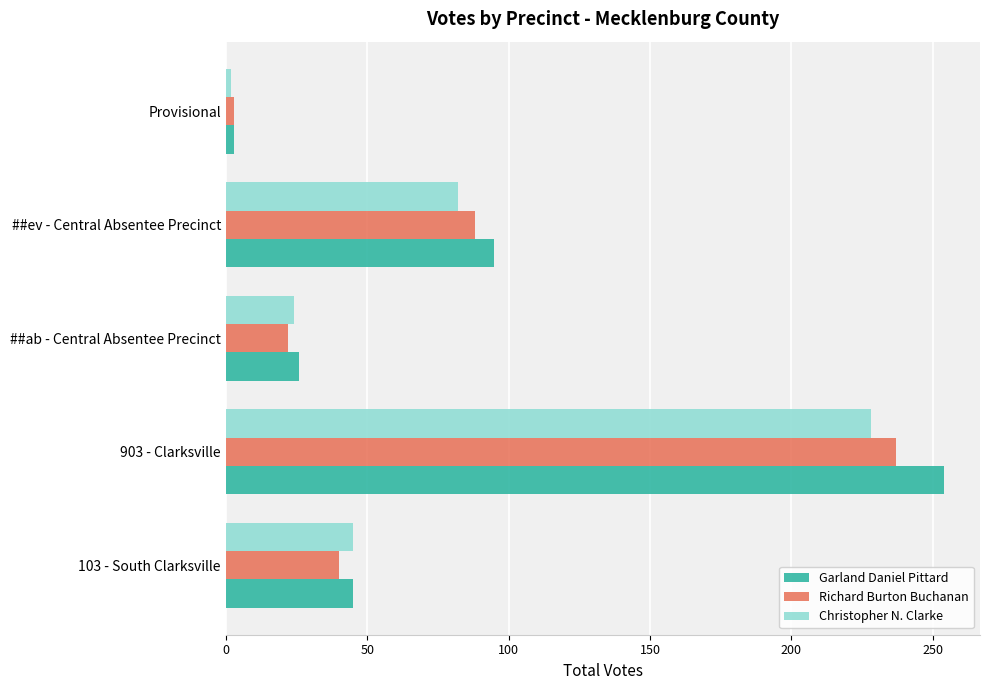

What is the minimum value shown in the chart?

2